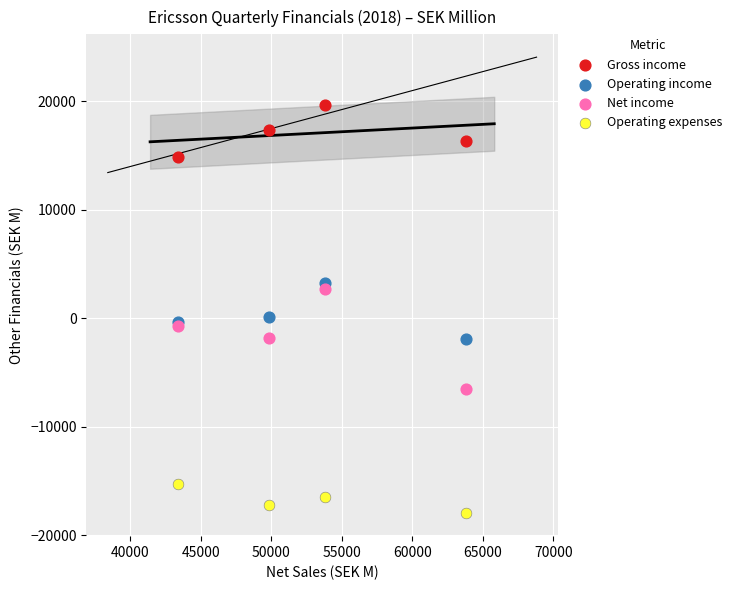

What are all the series names shown in the legend?

Gross income, Operating income, Net income, Operating expenses